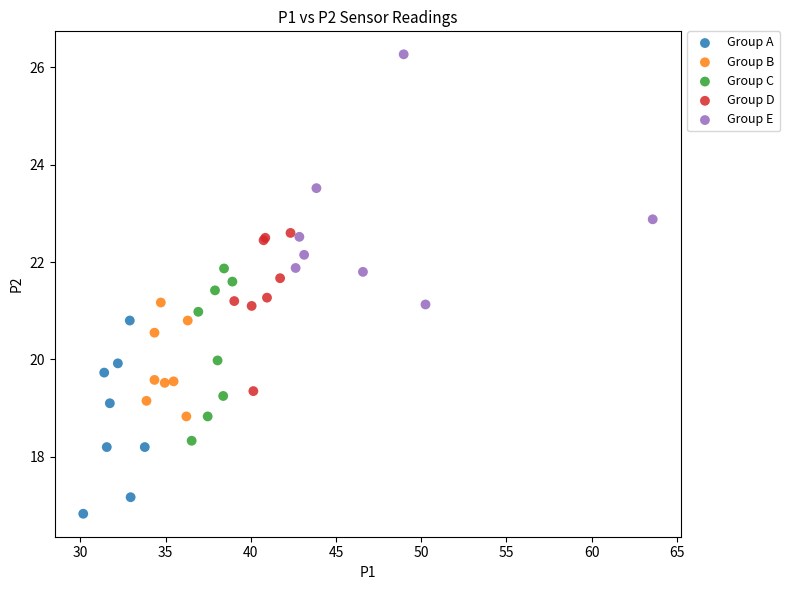

Which series has the widest spread of Y values?

Group E